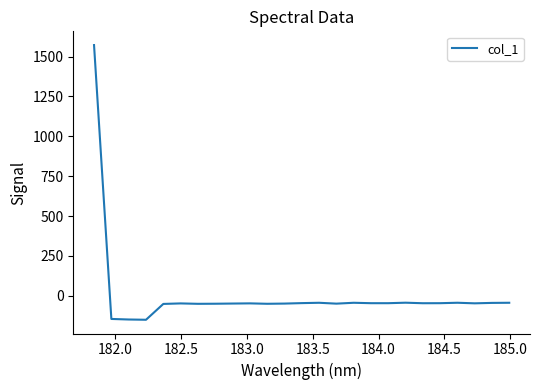

What is the greatest value displayed?

1572.4